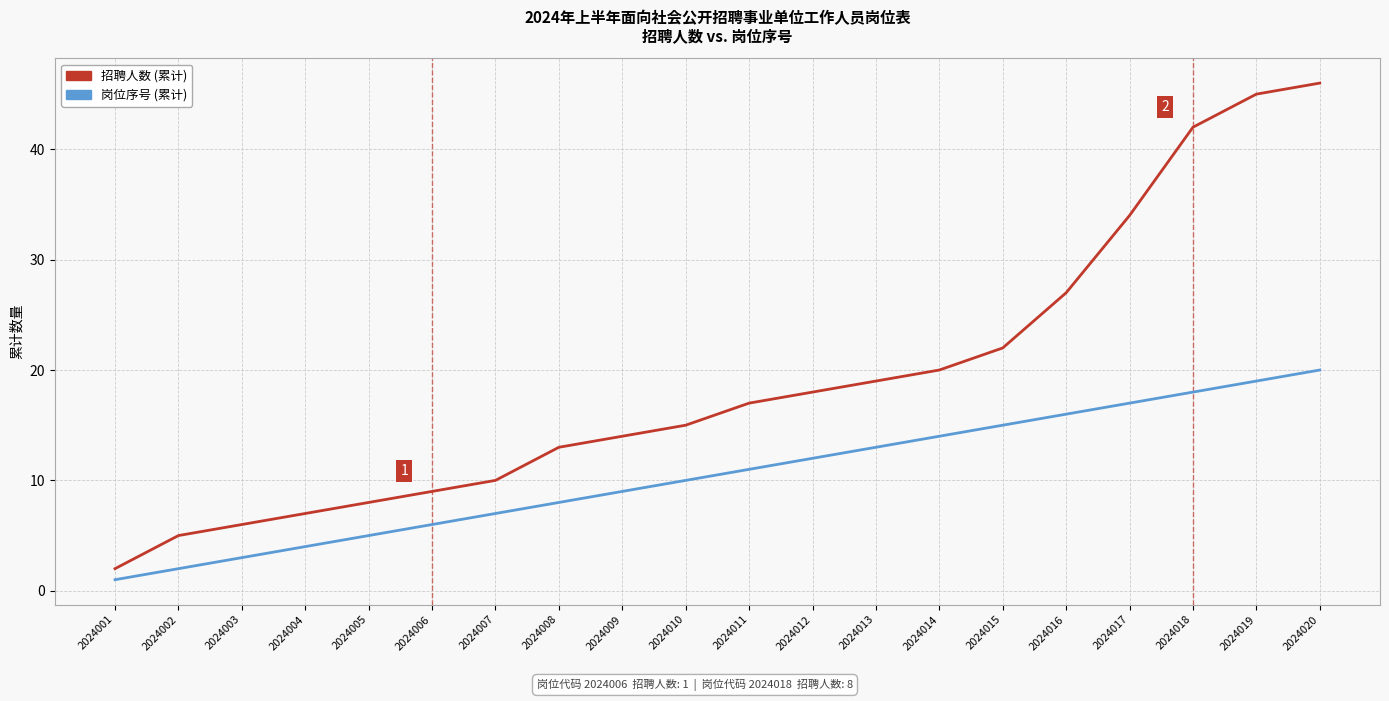

What is the difference between the second highest and second lowest values in the 岗位序号 (累计) series?

17